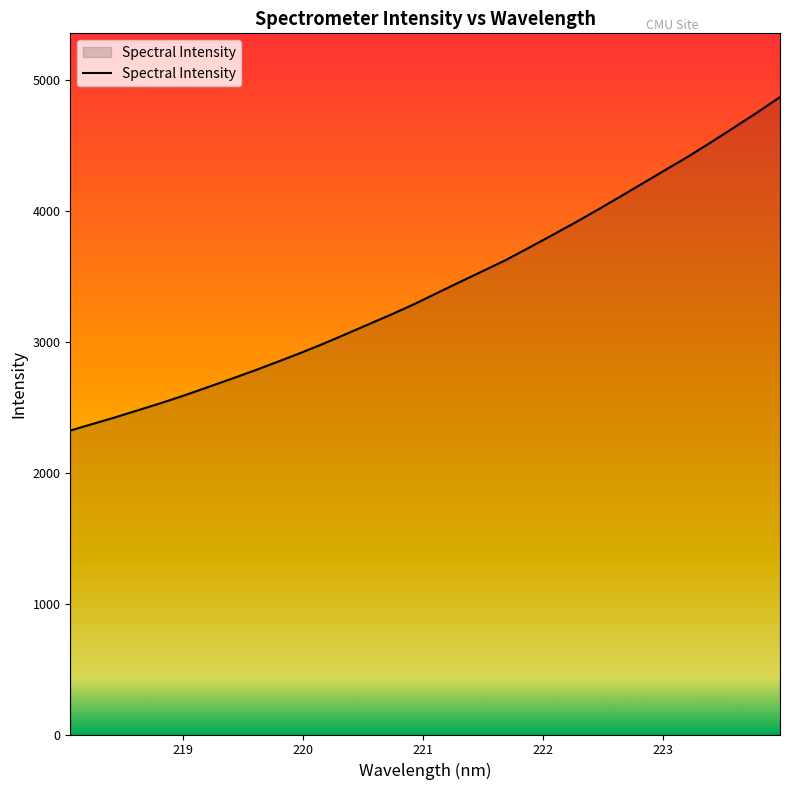

How many categories are shown in the chart?

32